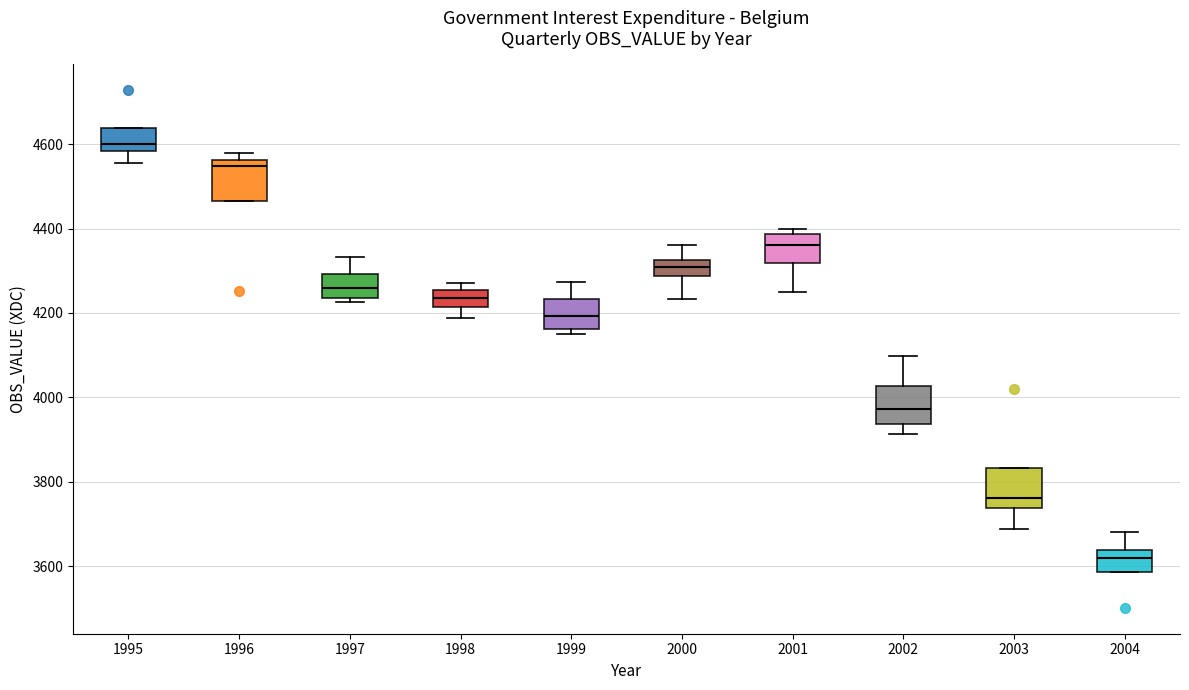

Which box's median line is the lowest?

2004